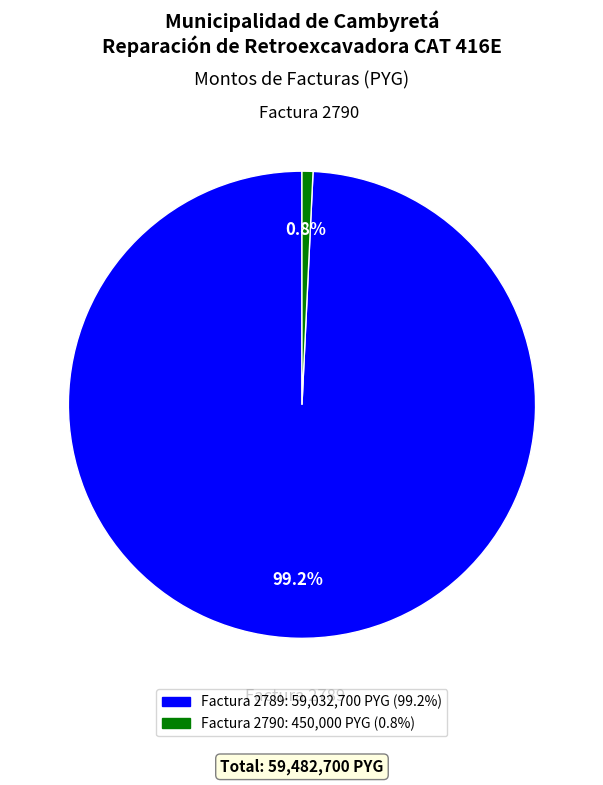

Which category accounts for the majority?

Factura 2789